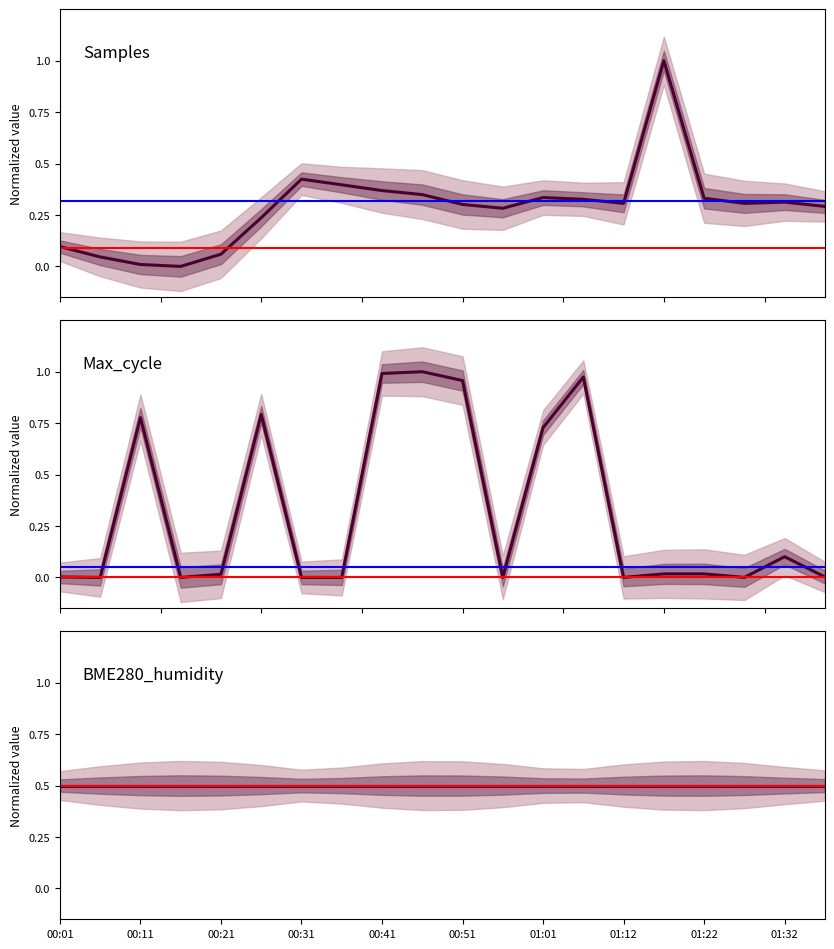

What position from the left is 00:21?

5